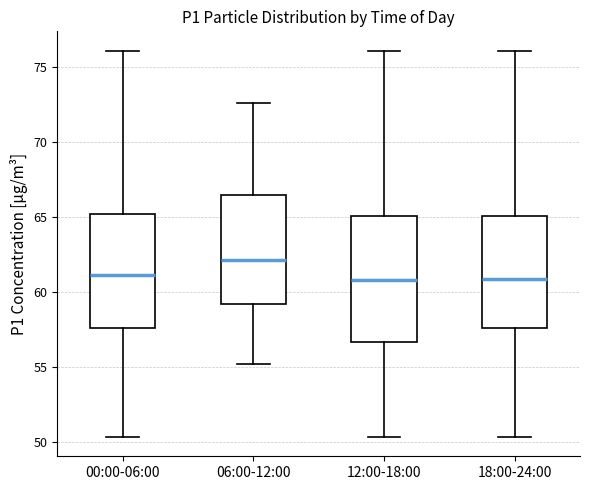

Where does the lower whisker of the box for 12:00-18:00 end on the y-axis? The values are not printed on the chart, so give them approximately, as read against the axis.

50.5